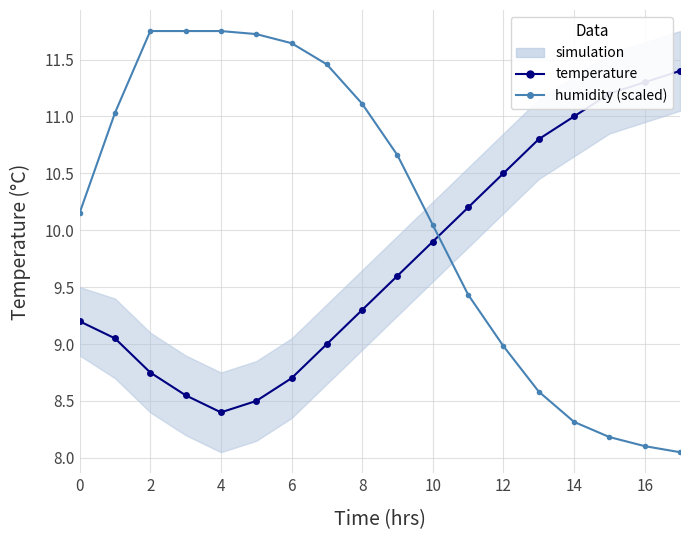

What is the difference between the maximum and second lowest values in the temperature series?

2.9